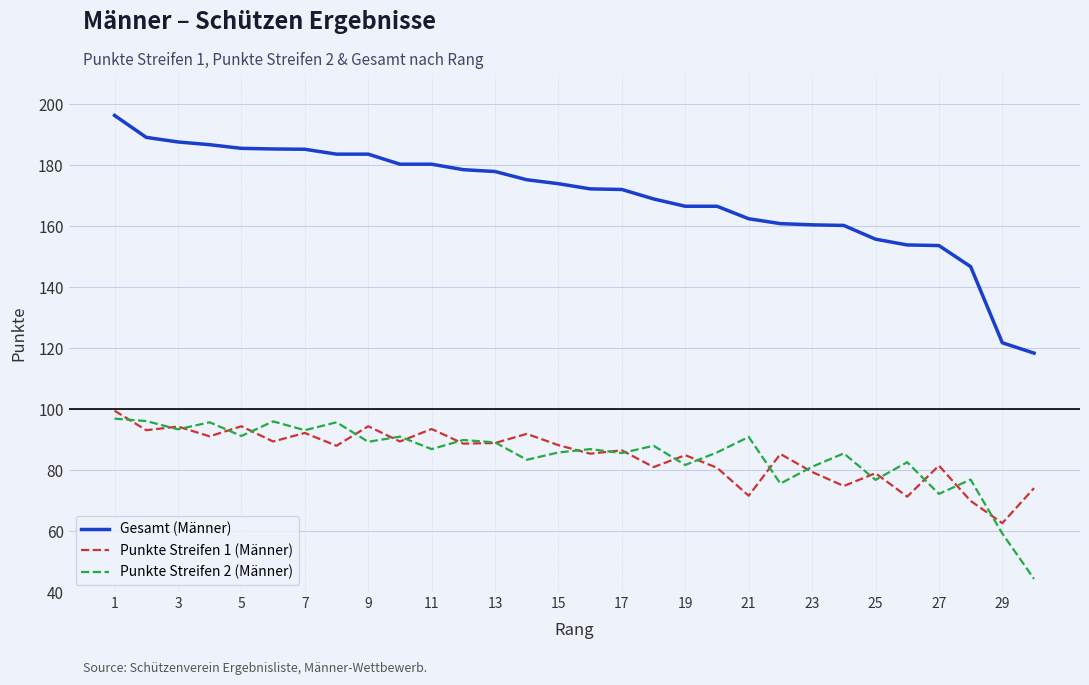

Which series has the largest total across all categories?

Gesamt (Männer)